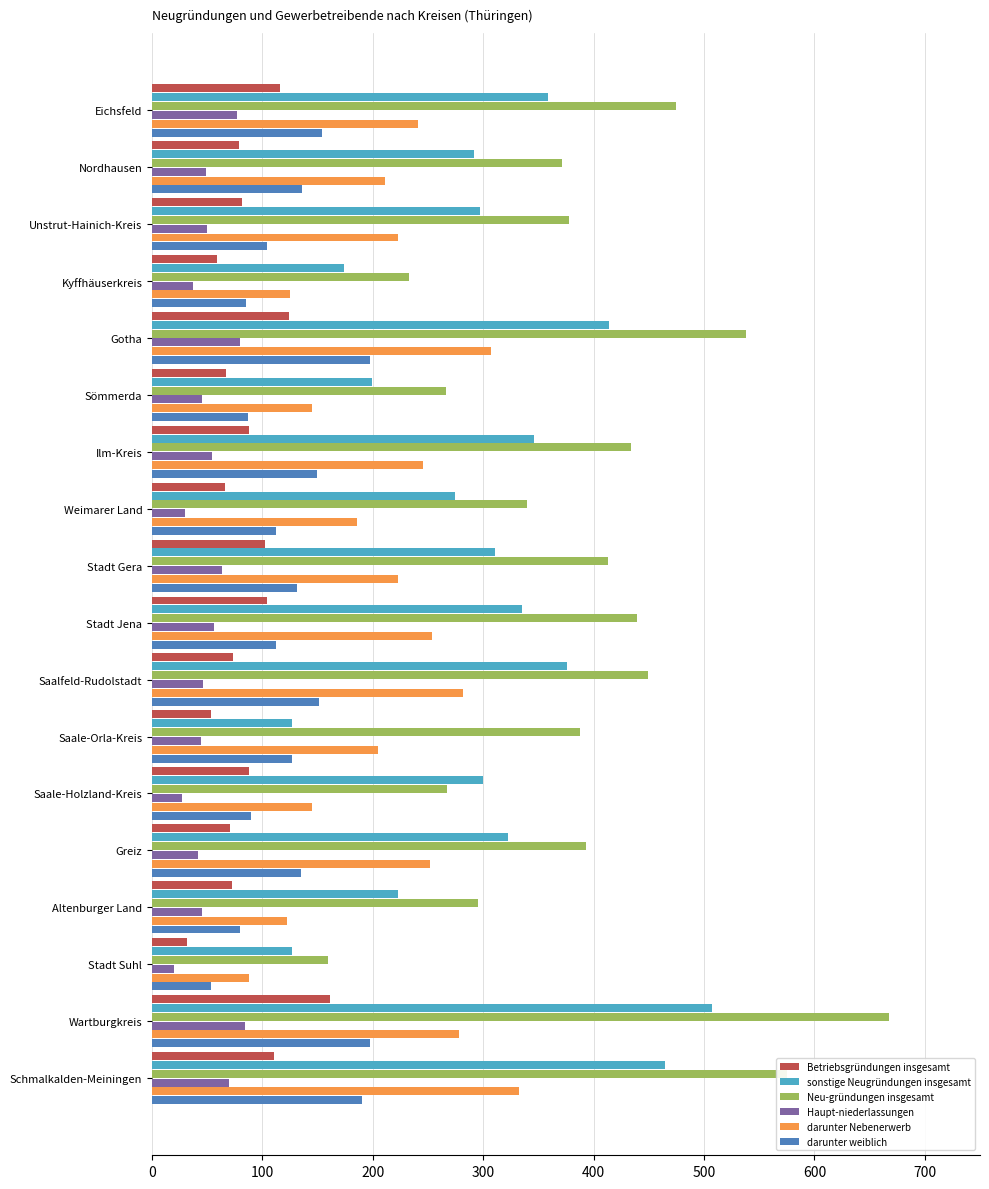

Which series has the widest spread of values?

Neu-gründungen insgesamt